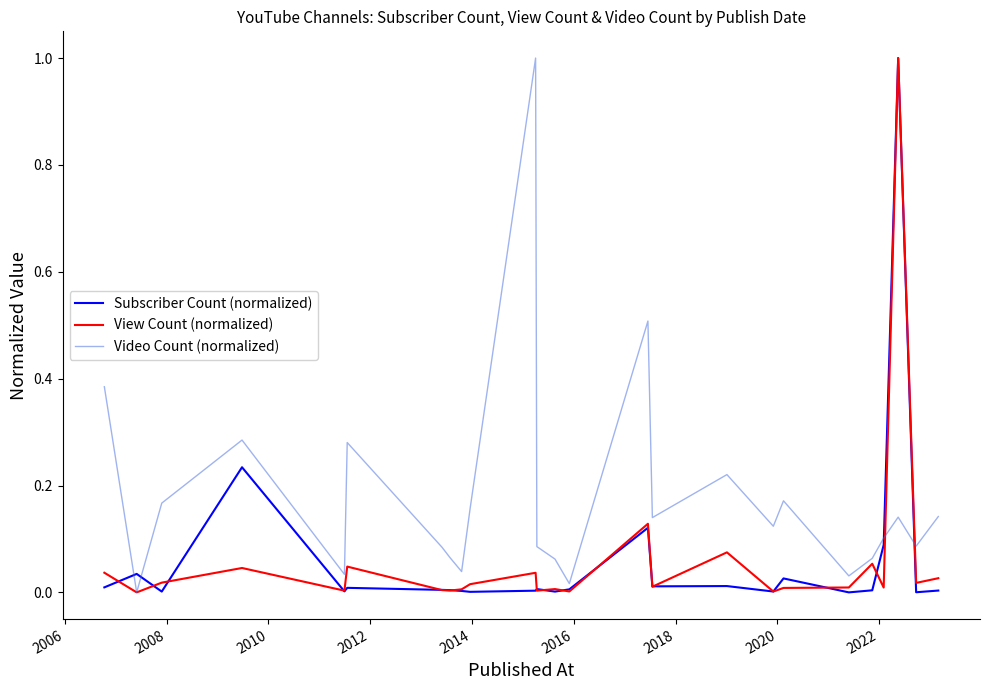

What is the maximum value shown in the chart?

1.0